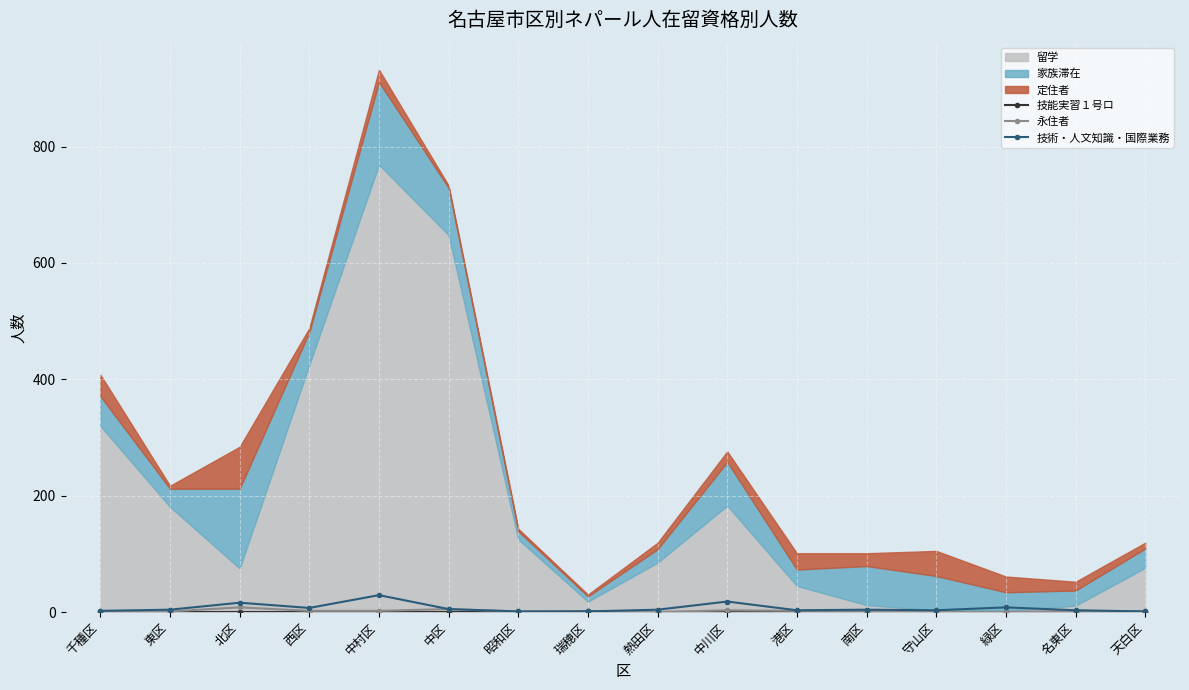

What is the maximum value for 永住者?

8